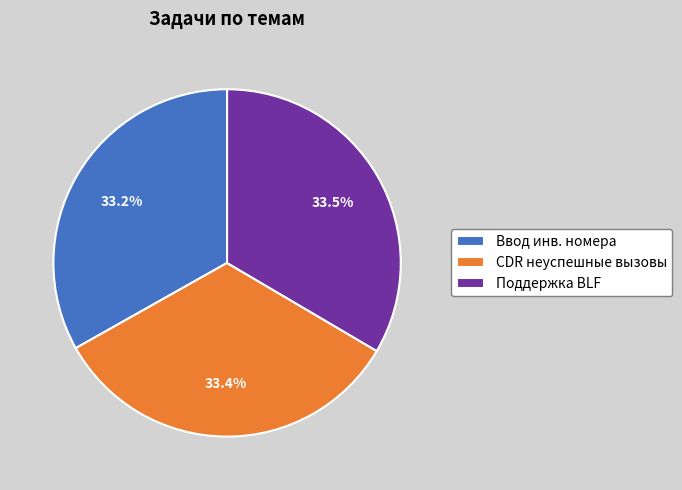

Does CDR неуспешные вызовы account for over 50% of the chart?

No